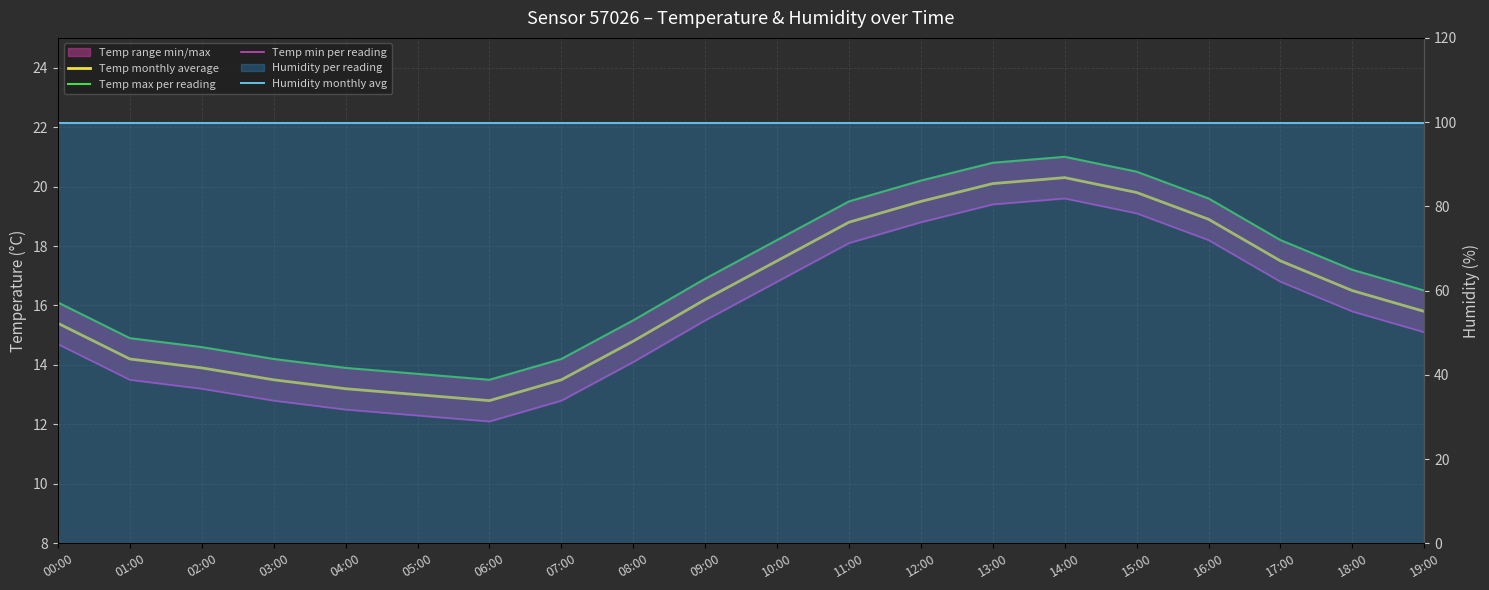

How many values in the Temp monthly average series exceed 16?

10